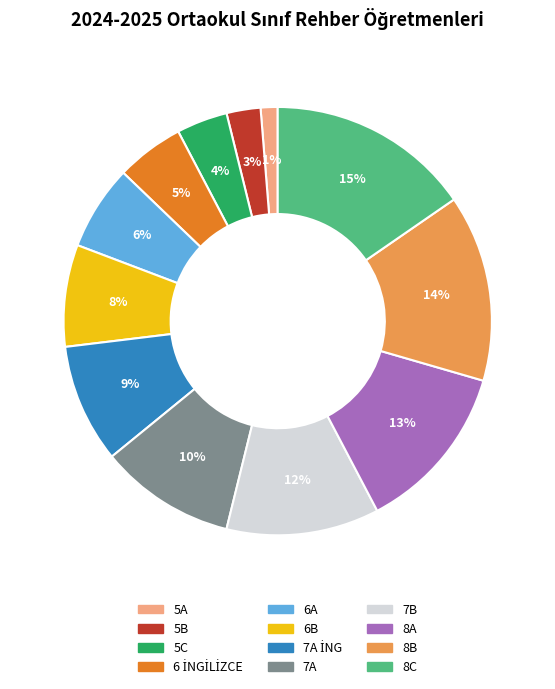

Is there a majority slice in this chart?

No